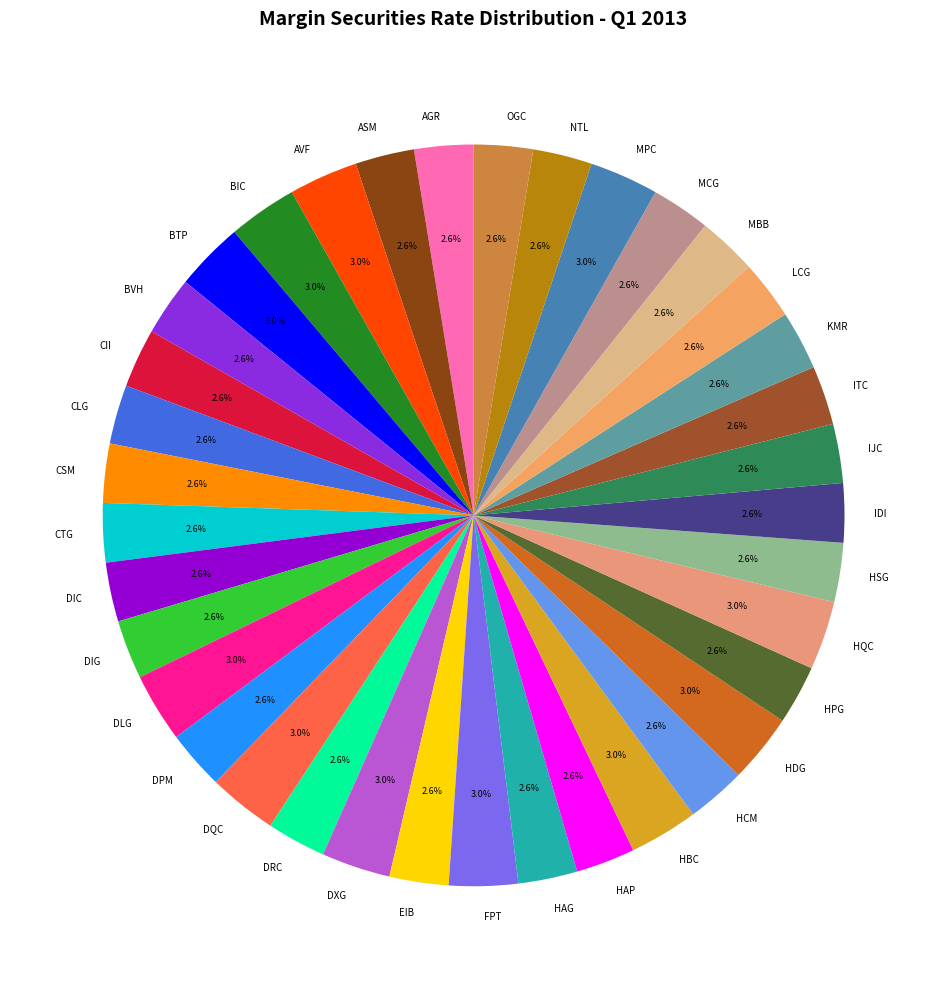

Is the sum of BTP and AGR greater than half?

No